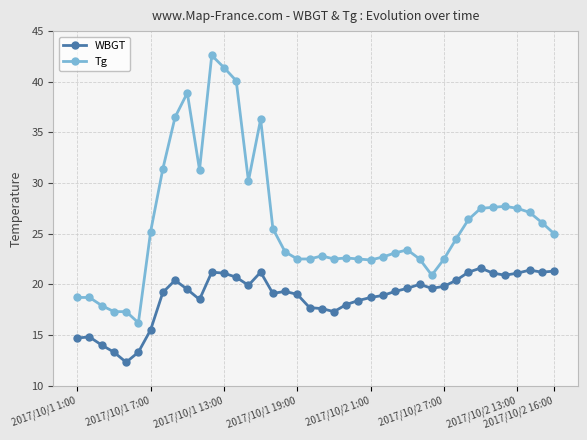

What is the minimum value shown in the chart?

12.3